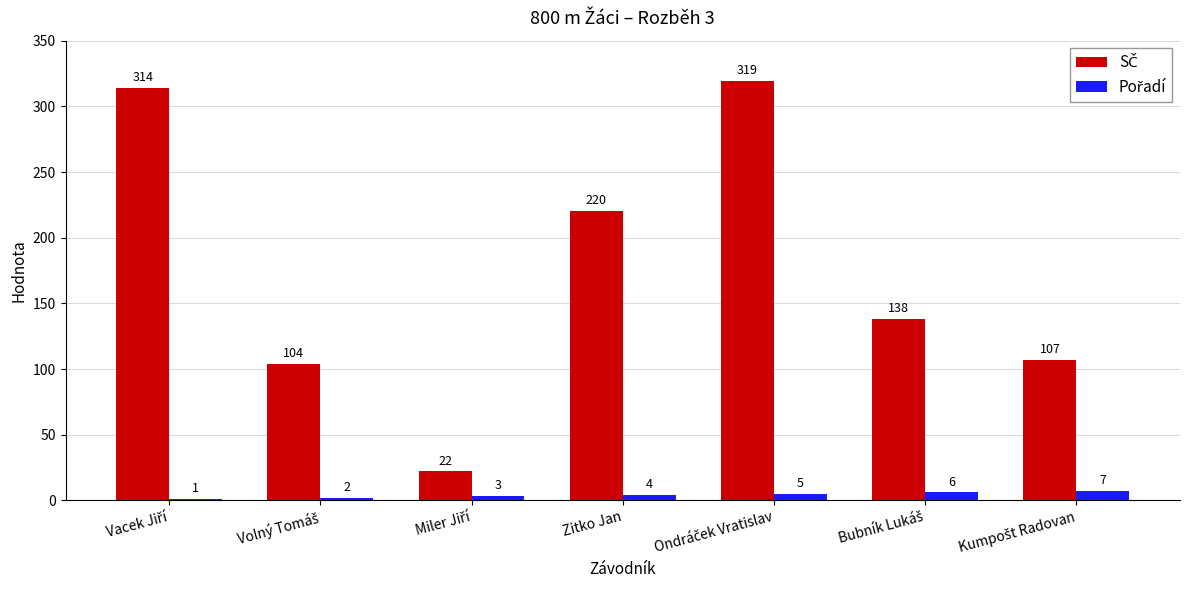

What is the total value across all series at Zitko Jan?

224